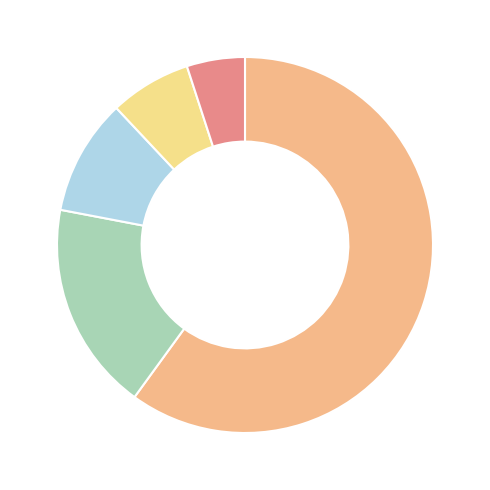

Which slice is the largest?

1